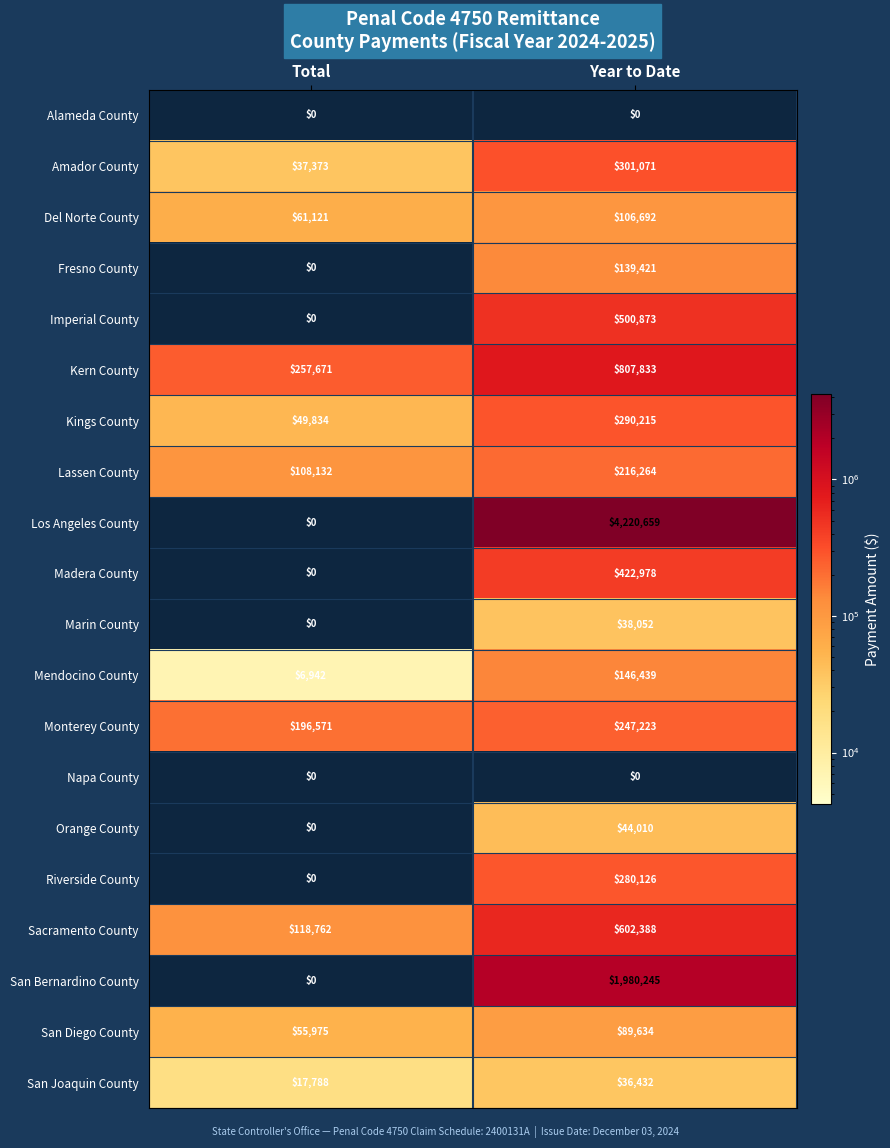

Which category has the highest value across all series?

Year to Date